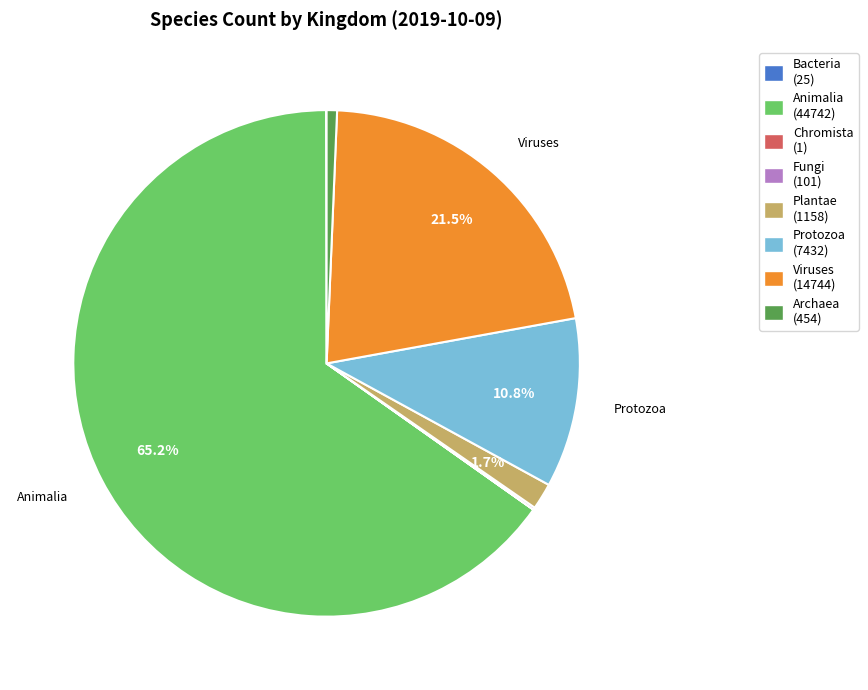

Which slice is the largest?

Animalia (44742)